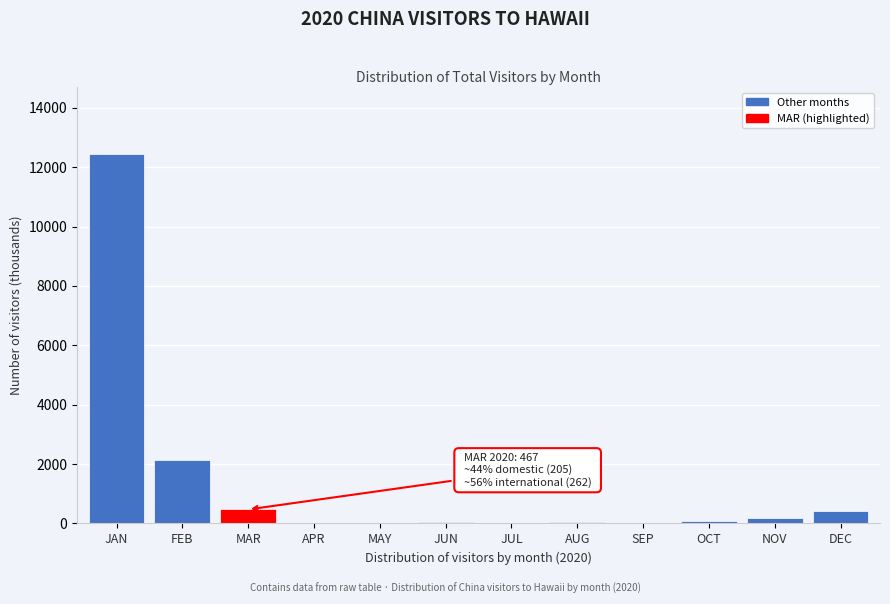

What is the greatest value displayed?

12444.9